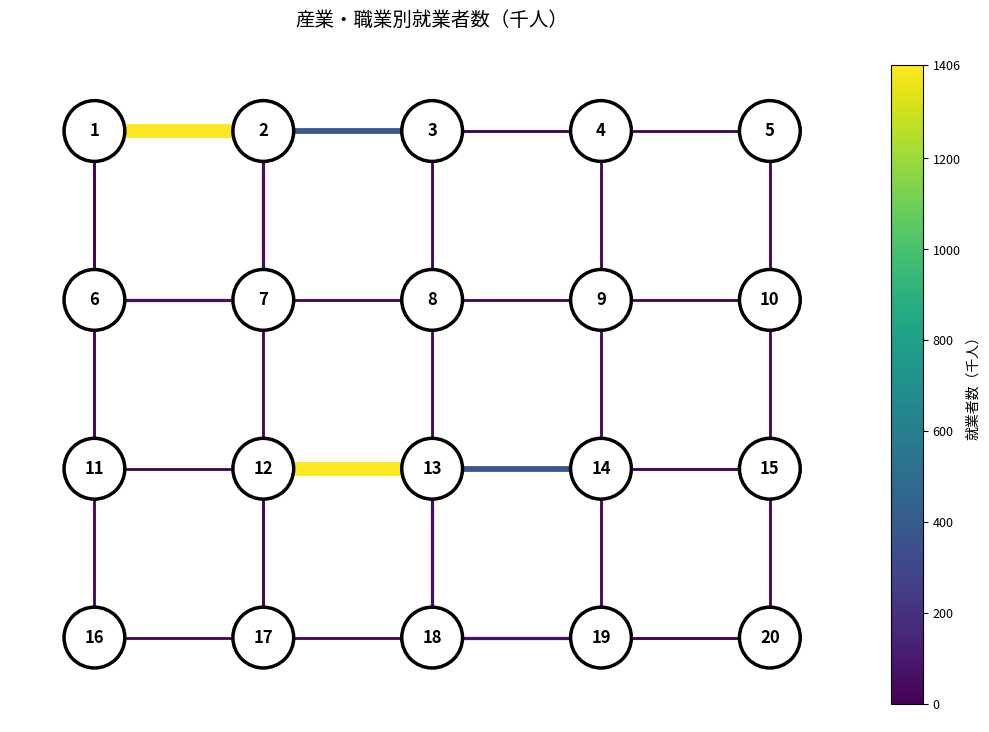

Is the value of edge_11_16 at 0 greater than the value of edge_18_19 at 0?

No